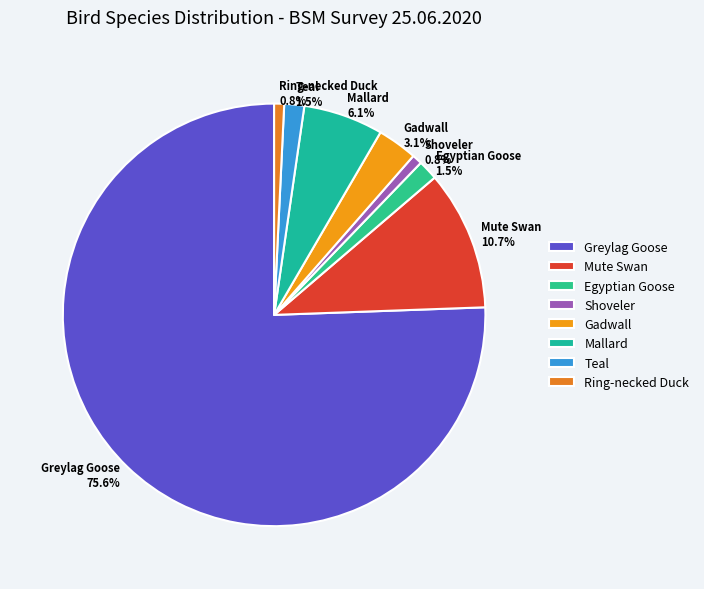

To the nearest percent, what is the difference between the Mallard and Teal slice percentages?

5%